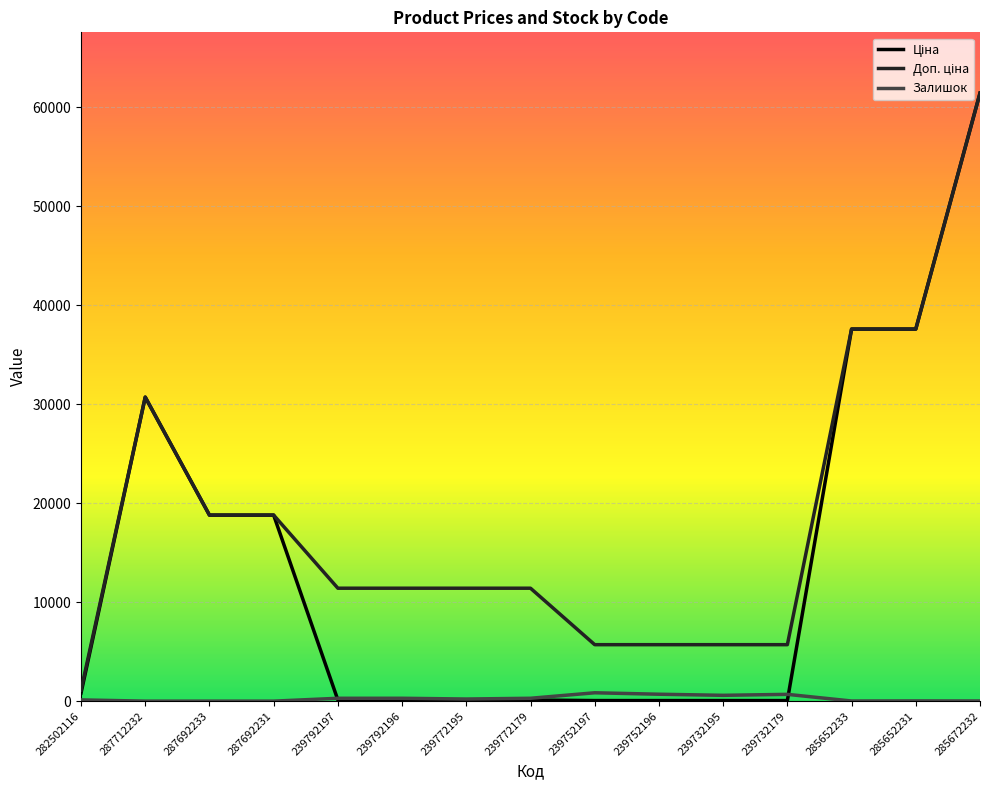

At how many categories does at least one series exceed 33415?

3